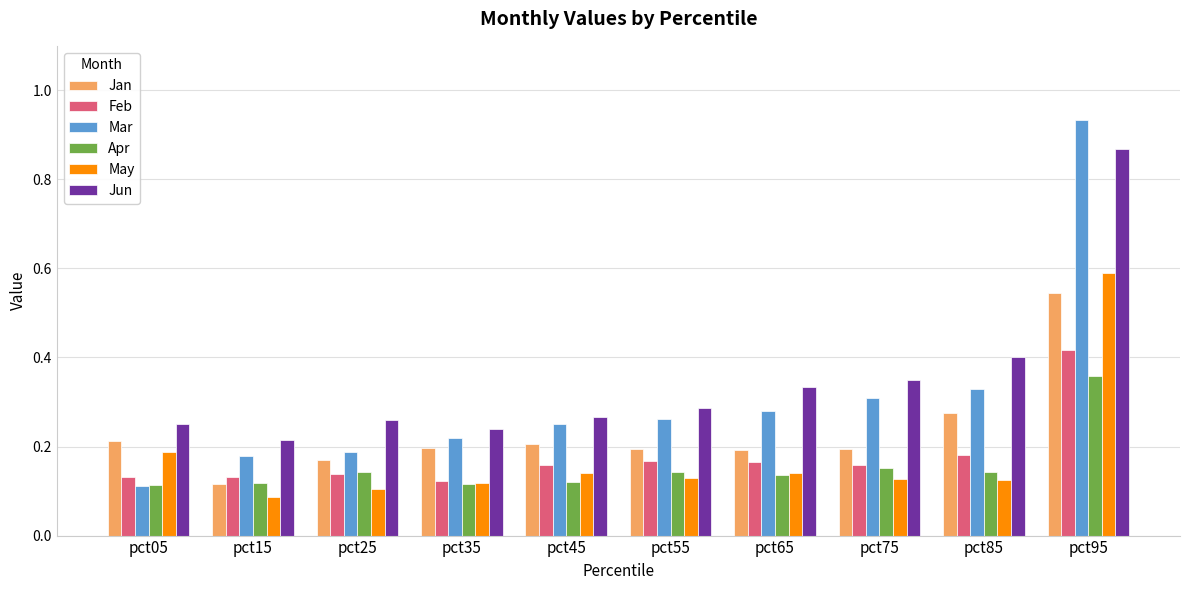

What is the sum of all Jan values?

2.3